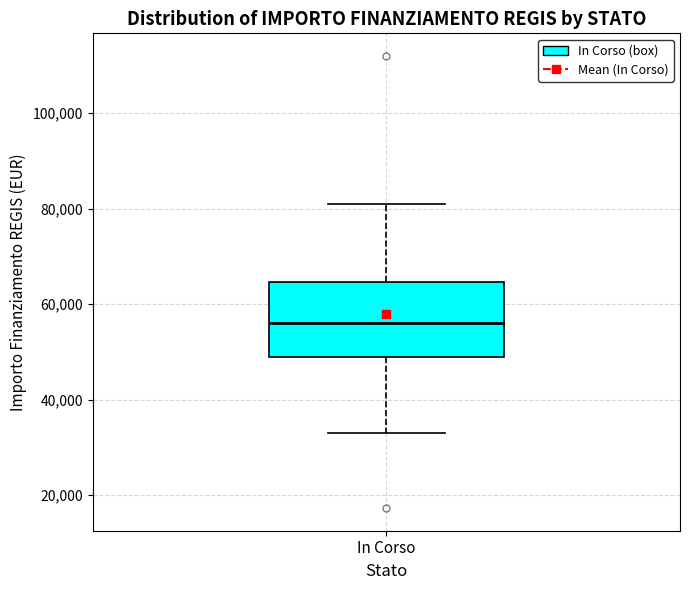

Read this box plot against the y-axis: the position of the median line, the range covered by the box, and the ends of both whiskers. The values are not printed on the chart, so give them approximately, as read against the axis.

median 56000, box 50000 to 64000, whiskers 32000 to 80000